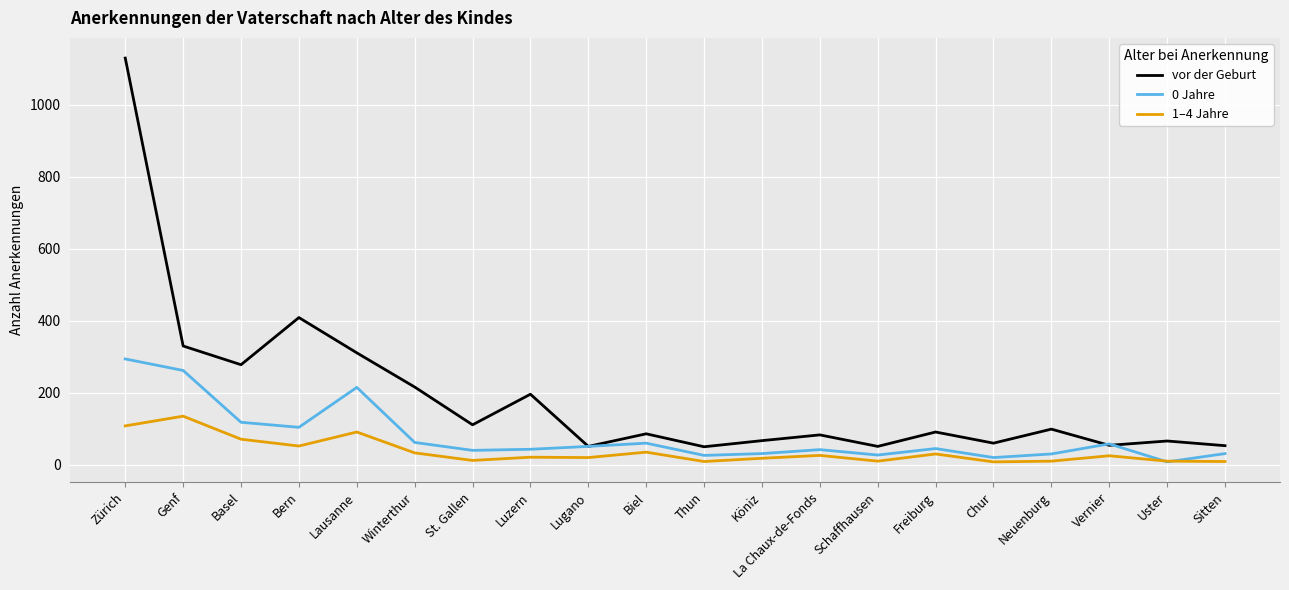

How many lines are shown in the chart?

3